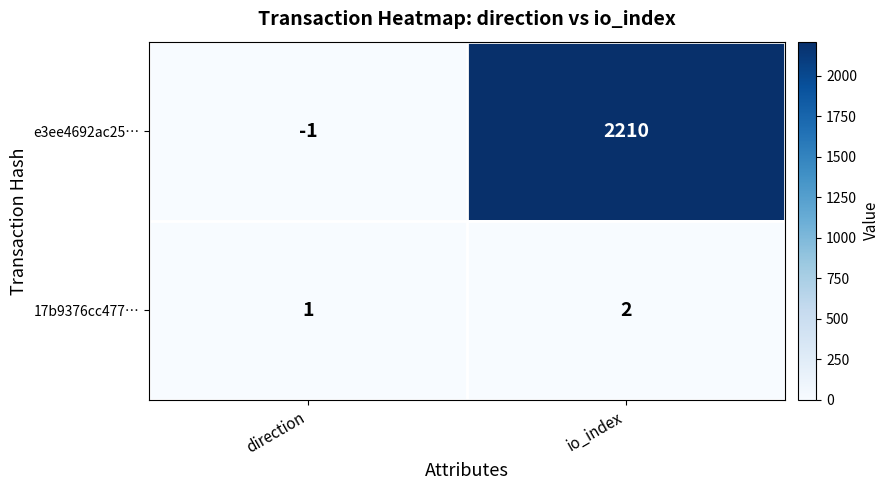

Which series has the widest spread of values?

e3ee4692ac25…